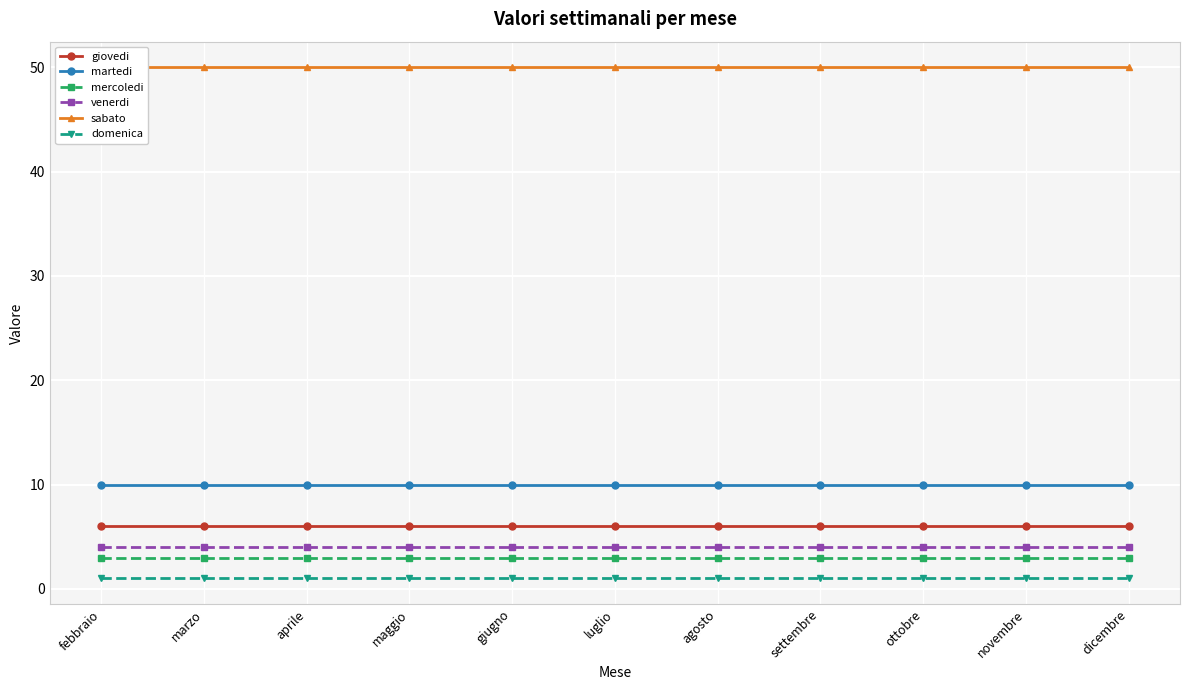

List the series in order of their peak value, highest first.

sabato, martedi, giovedi, venerdi, mercoledi, domenica